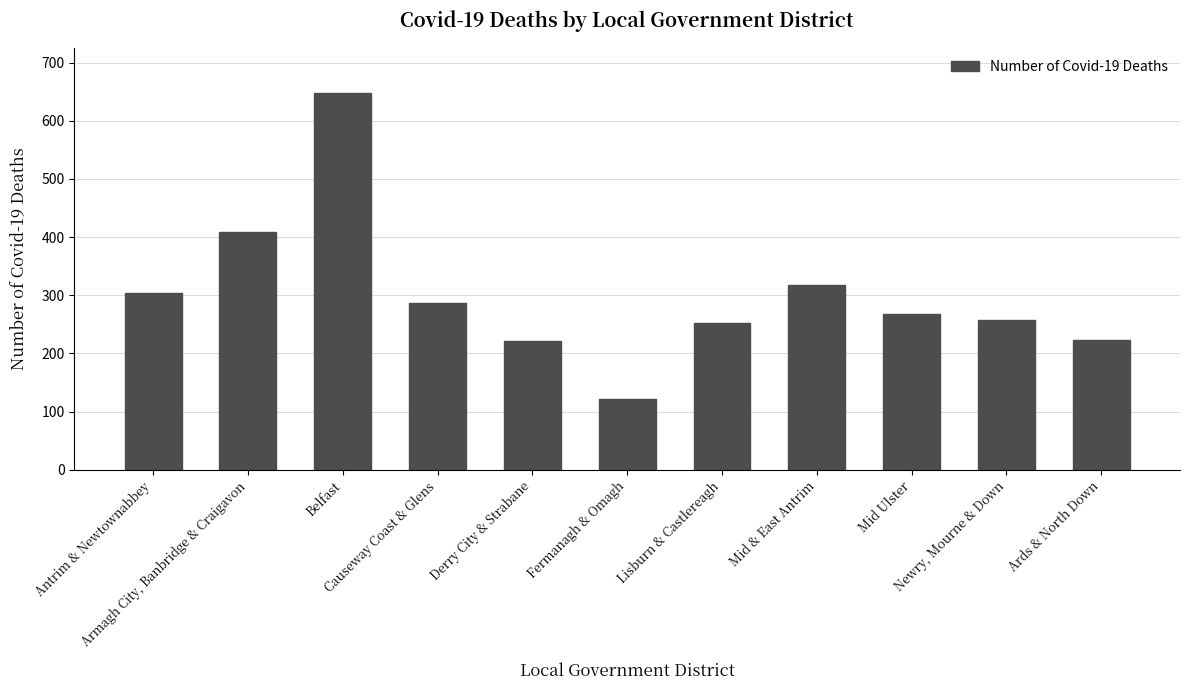

What is the difference between the maximum and minimum values?

527